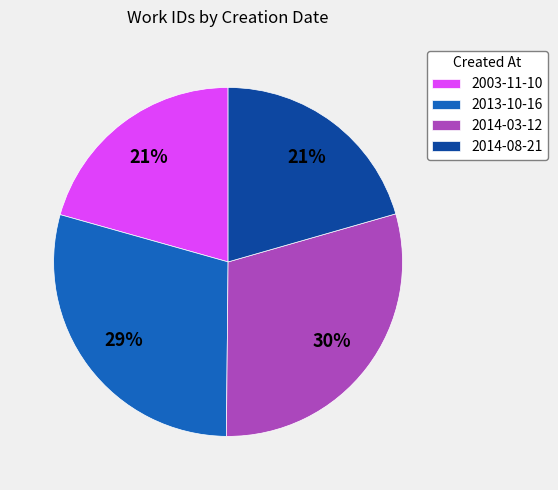

Count the number of slices in the pie.

4